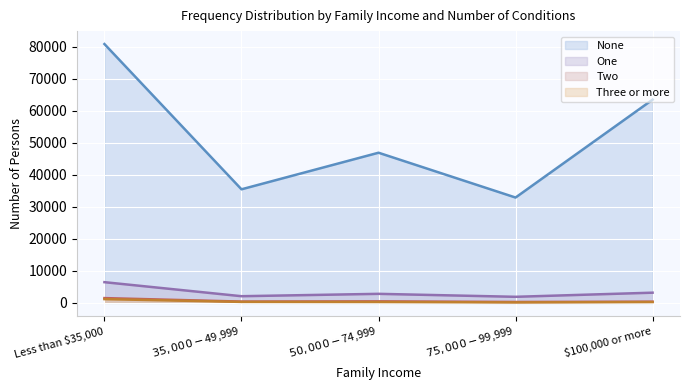

List the labels in order of One value, largest first.

Less than $35,000, $100,000 or more, $50,000-$74,999, $35,000-$49,999, $75,000-$99,999